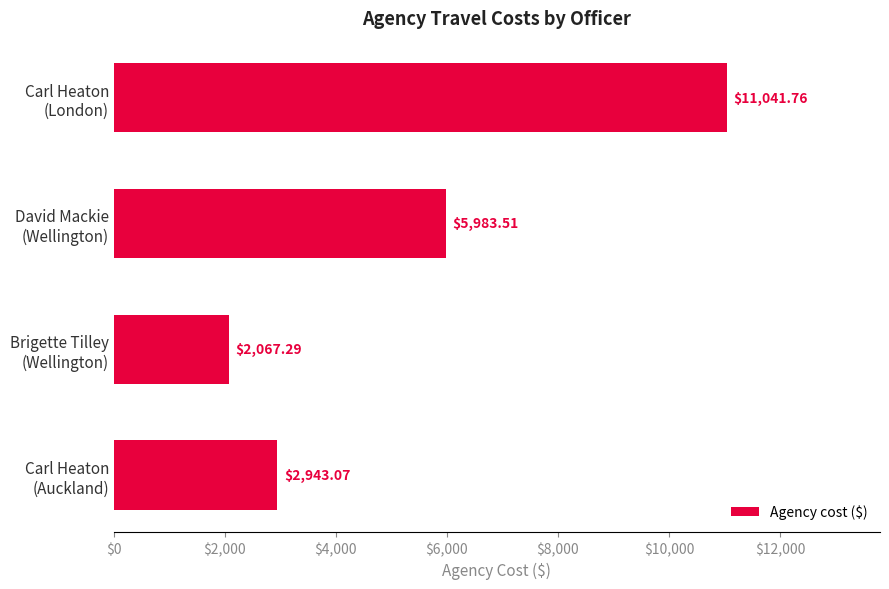

Which category has the lowest value across all series?

Brigette Tilley
(Wellington)